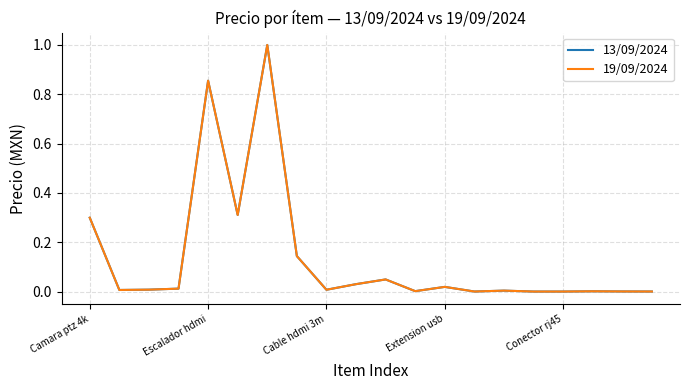

List the labels in order of 19/09/2024 value, smallest first.

16, 15, 13, 19, 18, 17, 11, 14, Escalador hdmi, 8, Cable hdmi 3m, Extension usb, 12, 9, 10, 7, Camara ptz 4k, 5, Conector rj45, 6